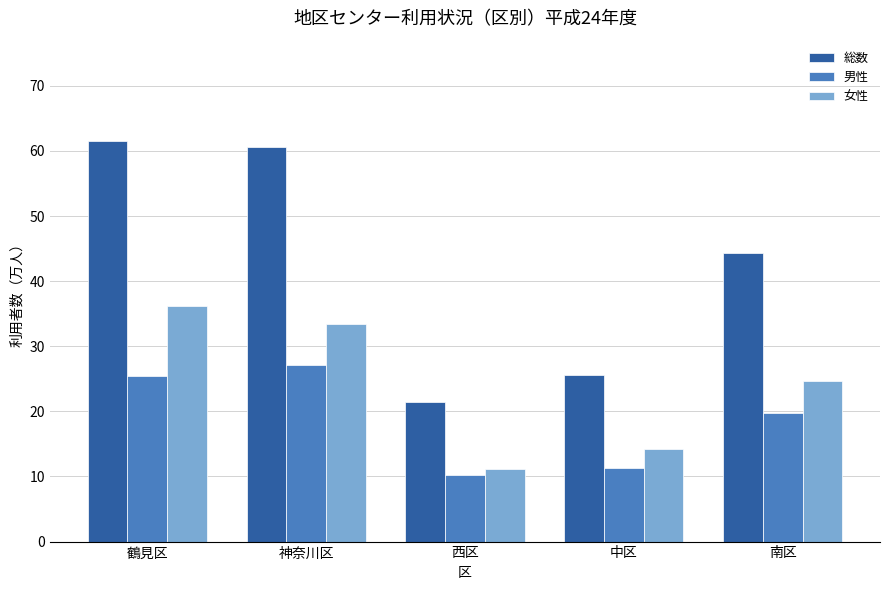

What is the spread (max minus min) of values at 鶴見区?

36.1